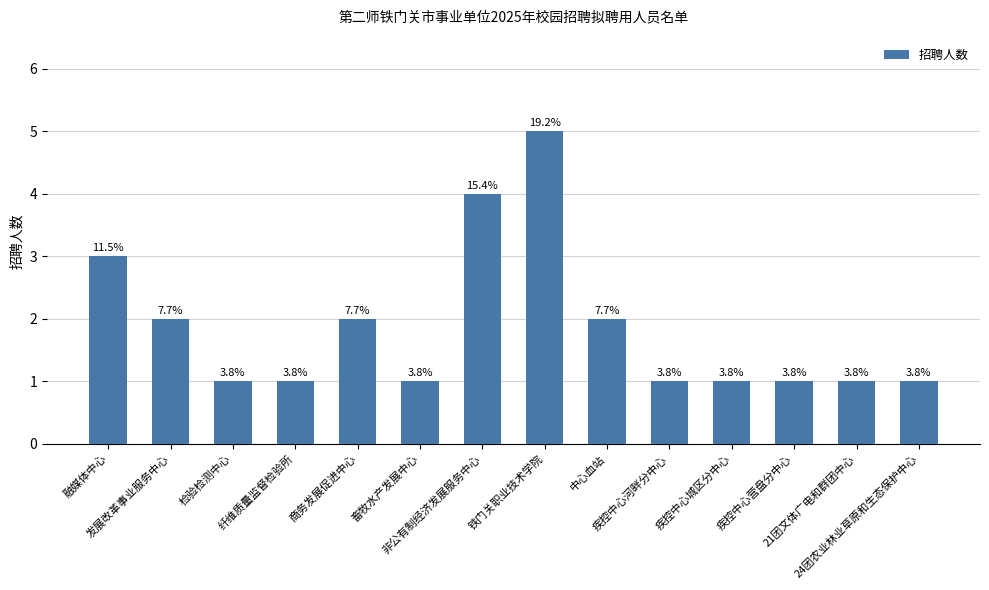

How many bars are there in total?

14